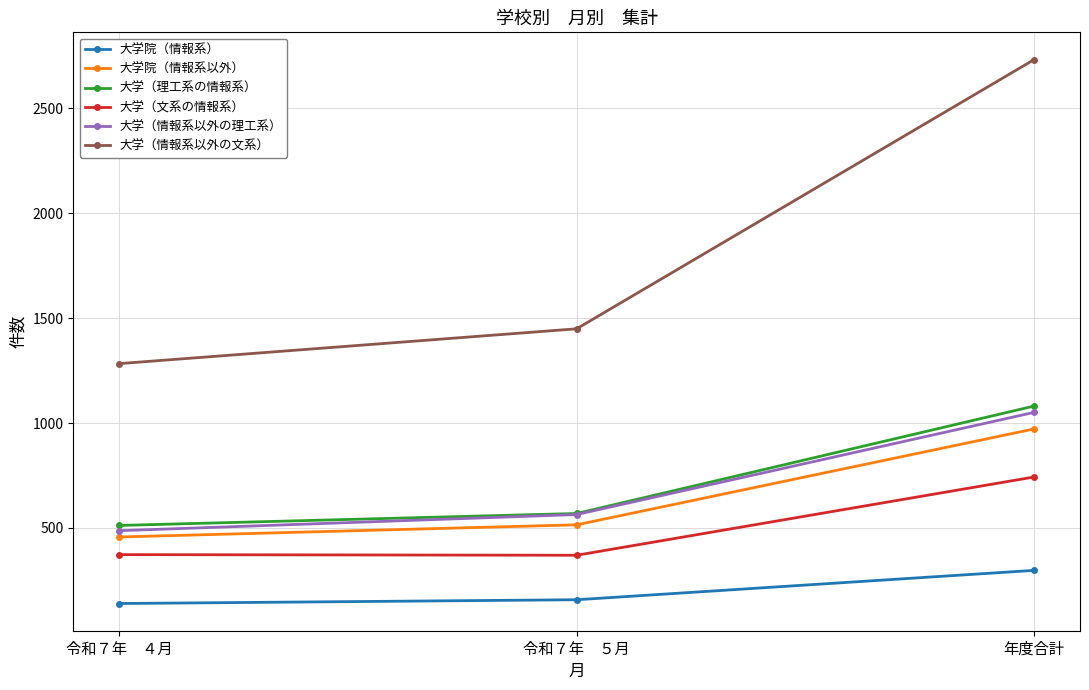

Which series has the largest range (max minus min)?

大学（情報系以外の文系）